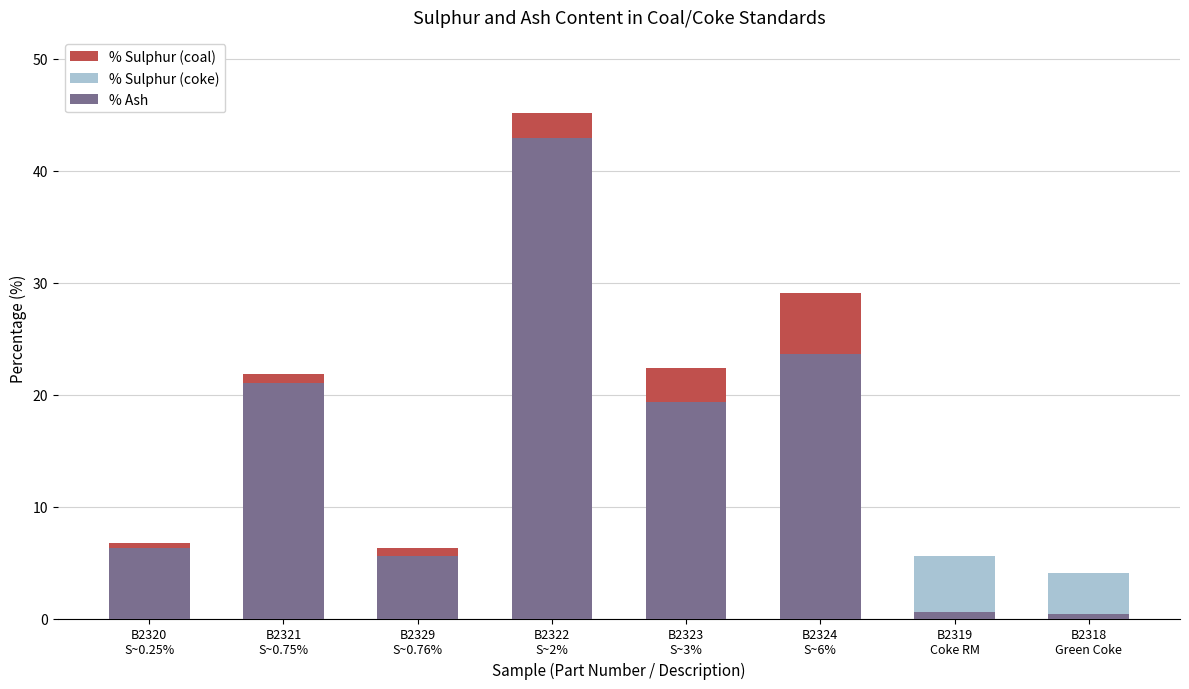

At which category does the chart reach its peak across all series?

B2322
S~2%